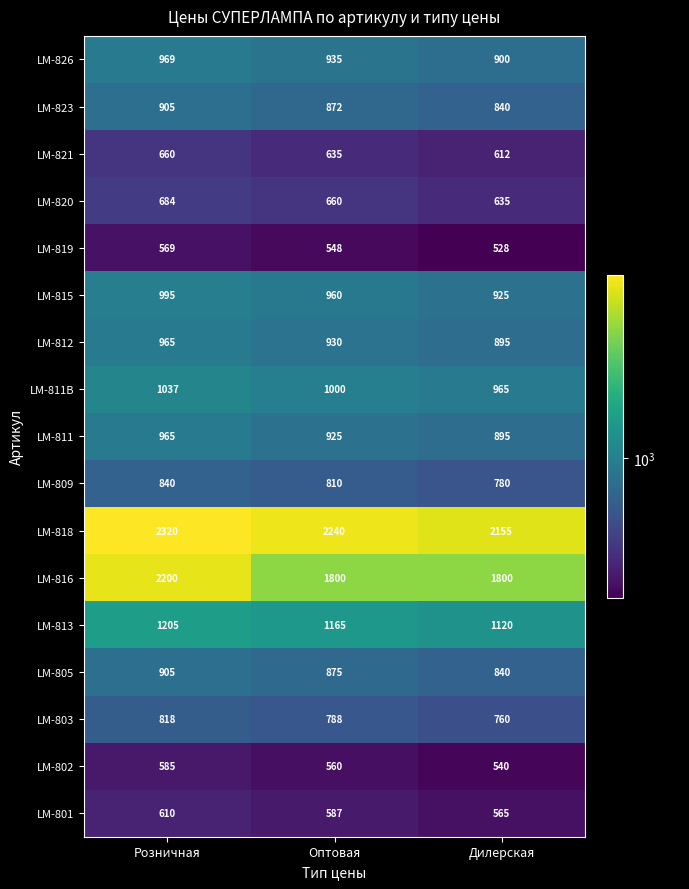

At which category is the sum across all series the highest?

Розничная